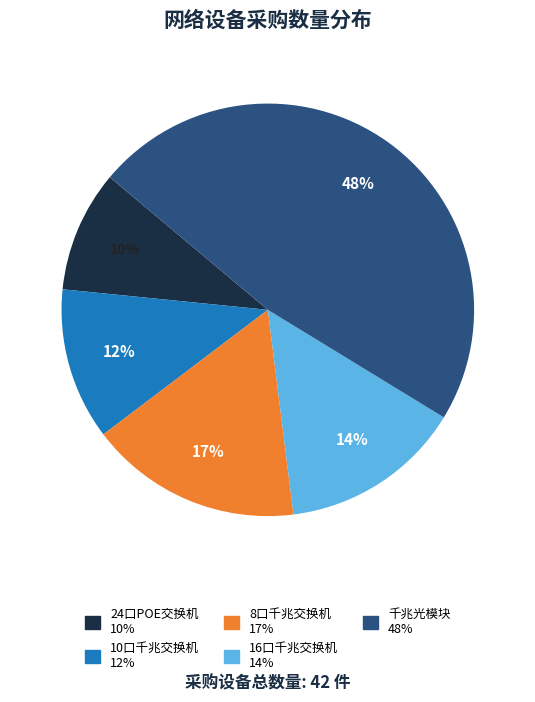

Which slice is the smallest?

24口POE交换机